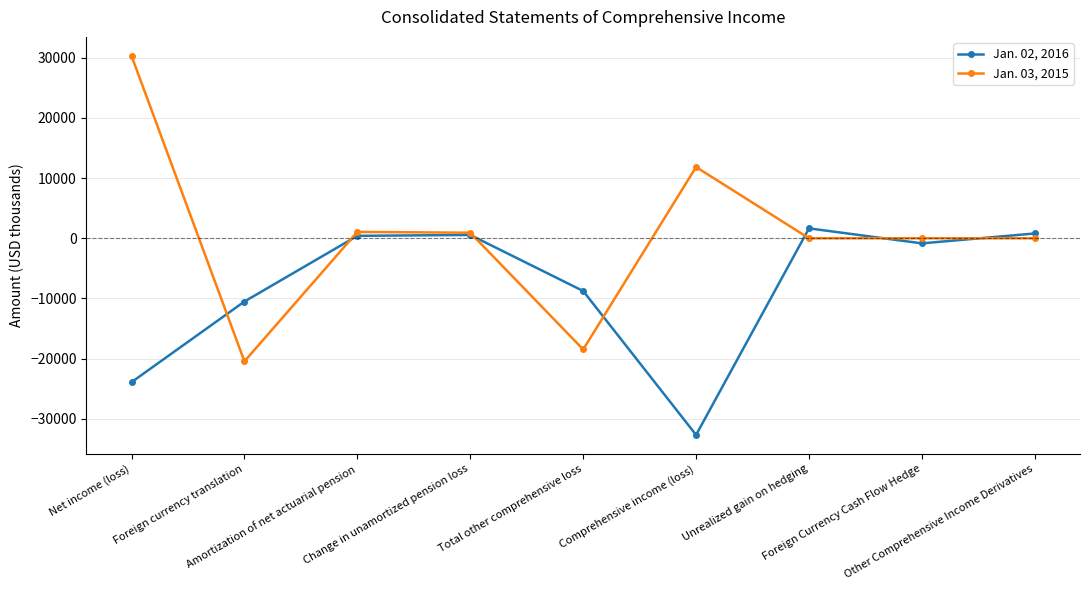

List the series in order of their overall mean, lowest first.

Jan. 02, 2016, Jan. 03, 2015